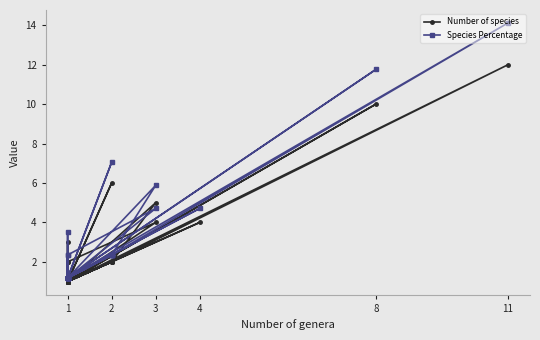

How many interior local valleys does the Species Percentage series have?

3